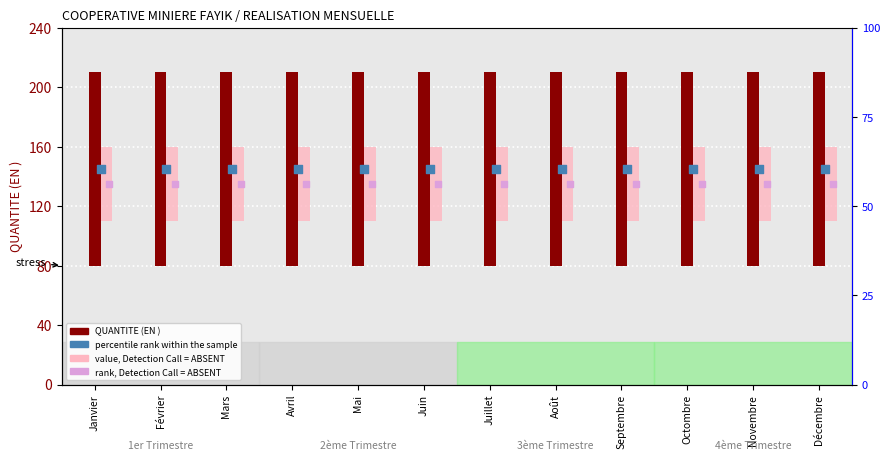

Which series has the largest Y range (max minus min)?

QUANTITE (EN )